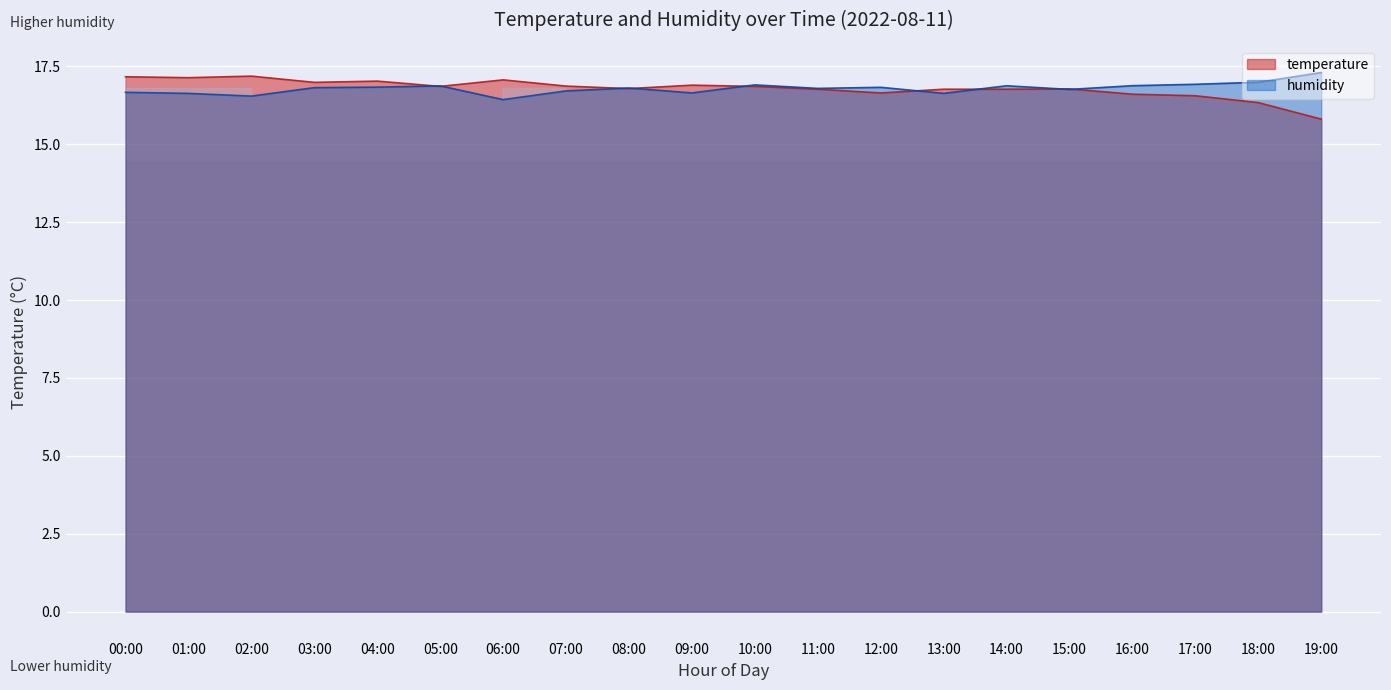

After their last crossing, which series has the higher values: temperature or humidity?

humidity